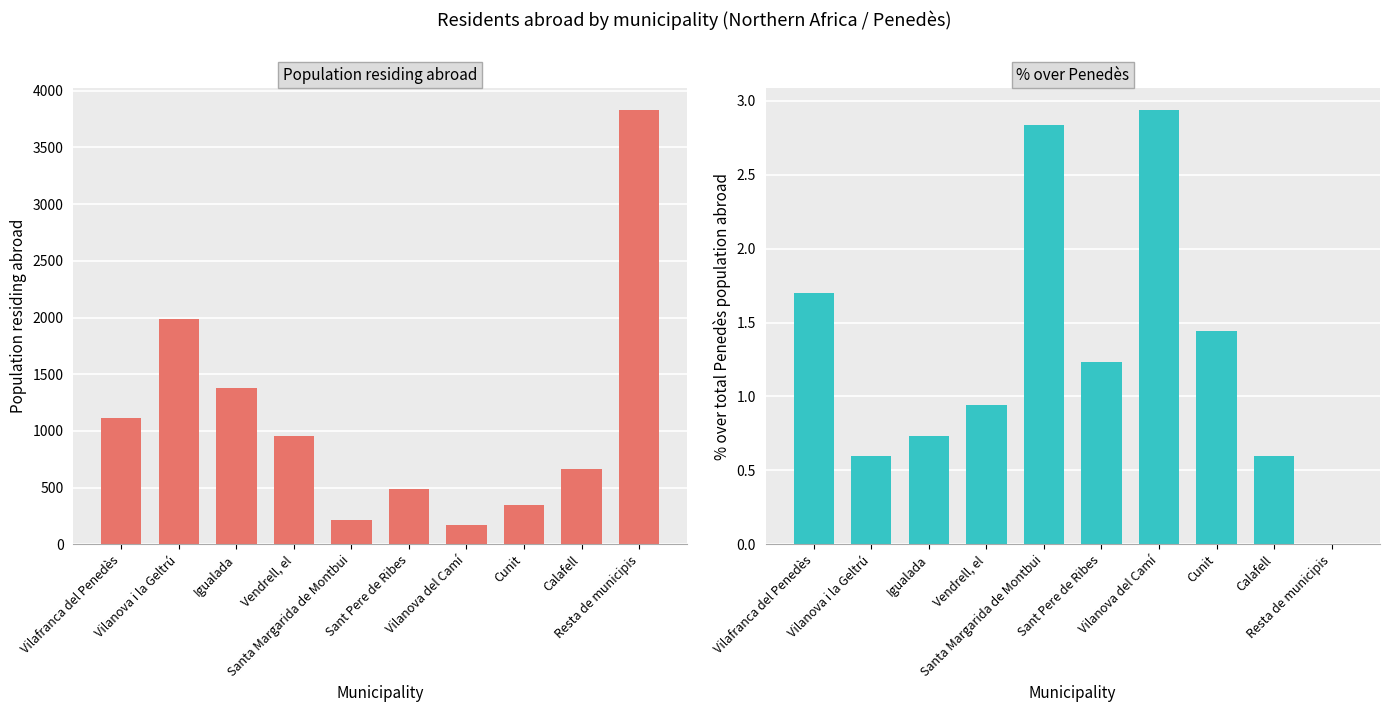

At which category is the sum across all series the highest?

Resta de municipis